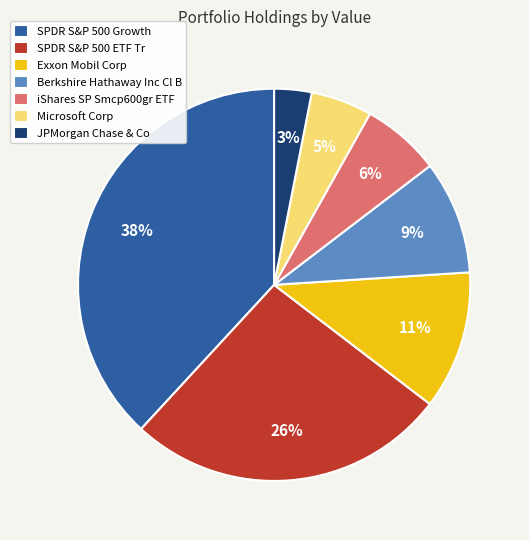

Between iShares SP Smcp600gr ETF and SPDR S&P 500 ETF Tr, which is larger?

SPDR S&P 500 ETF Tr